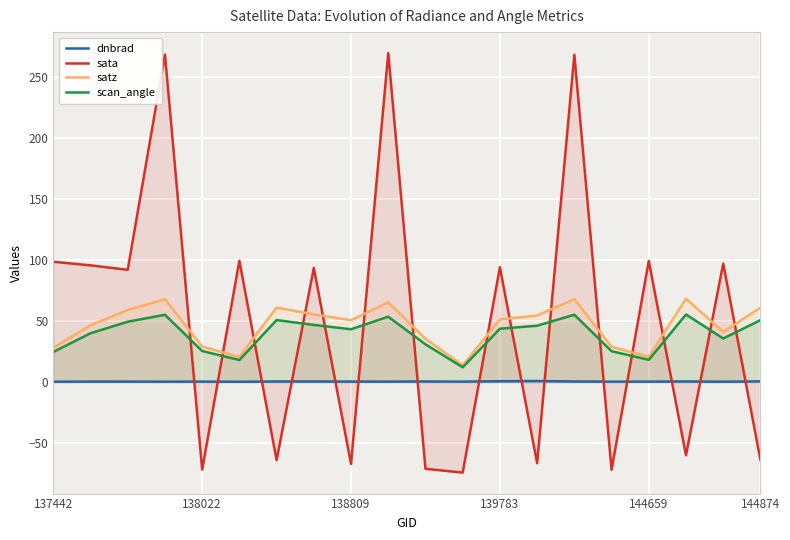

What is the maximum value shown in the chart?

270.0